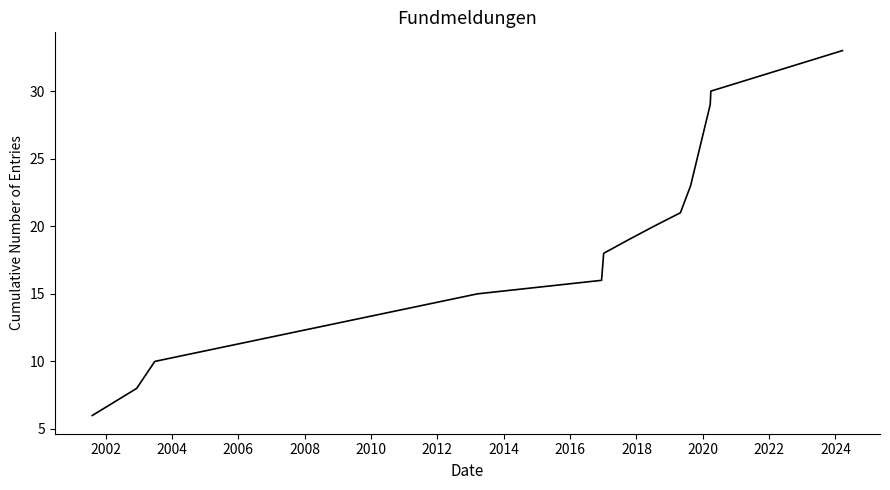

How many values are below 19?

6